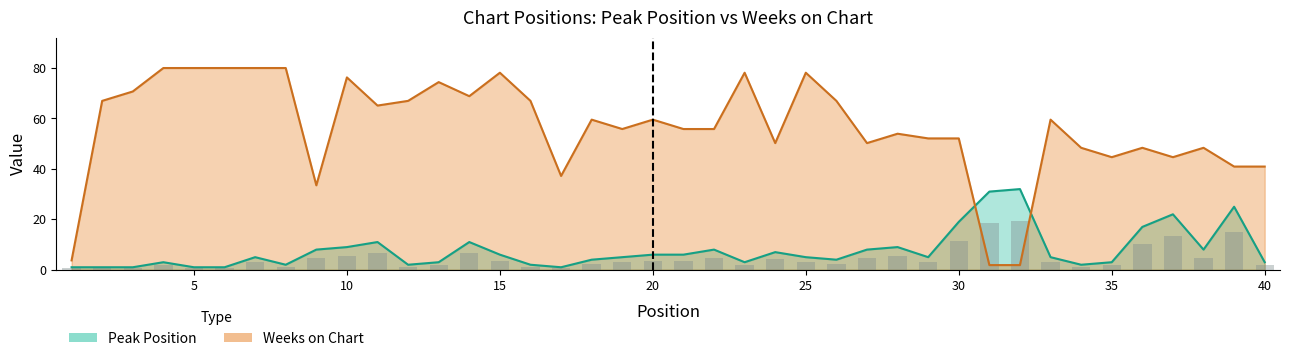

What is the sum of all Weeks on Chart values?

2256.7